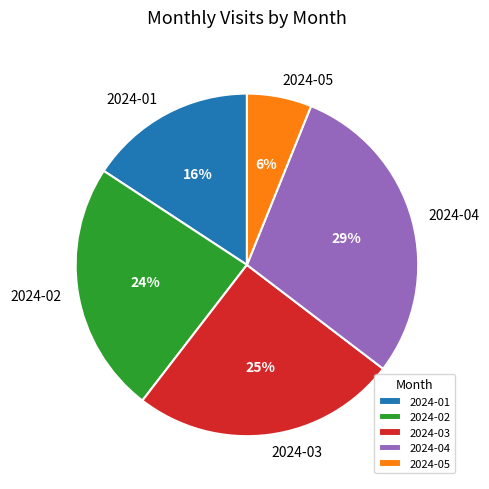

Does 2024-02 represent more than half of the total?

No